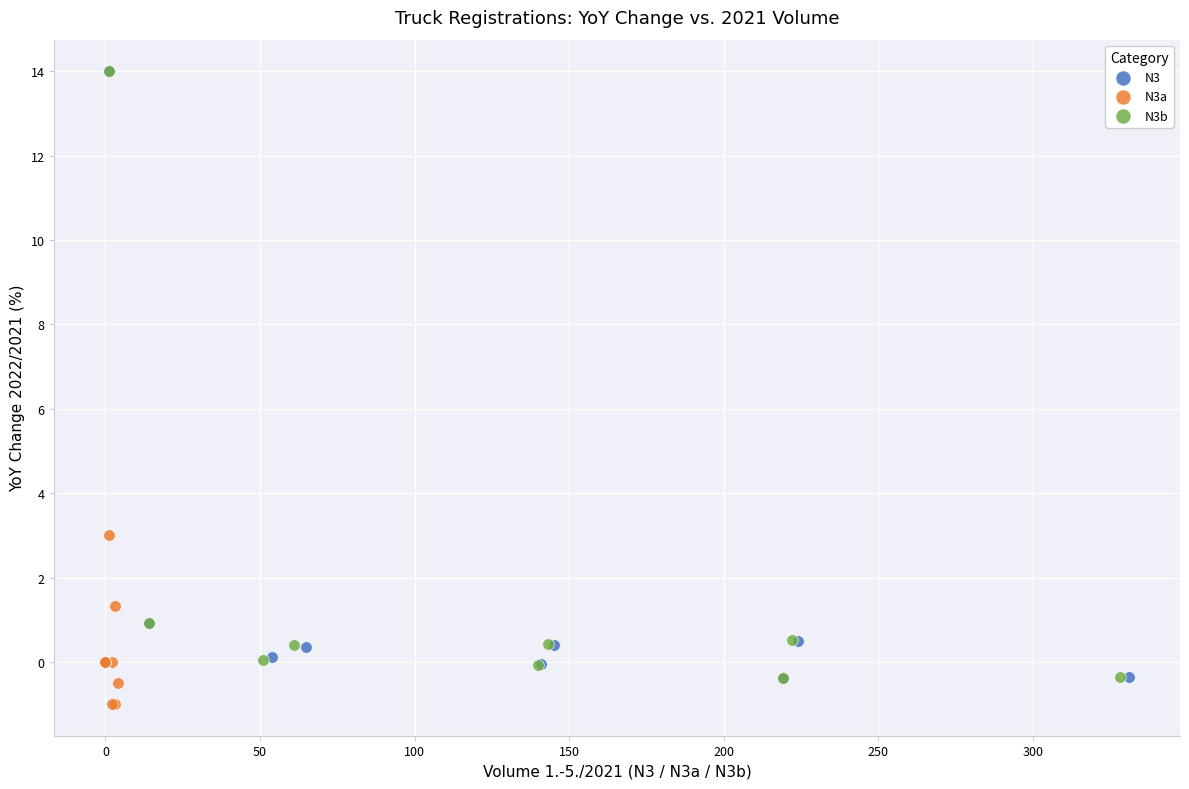

What are all the series names shown in the legend?

N3, N3a, N3b